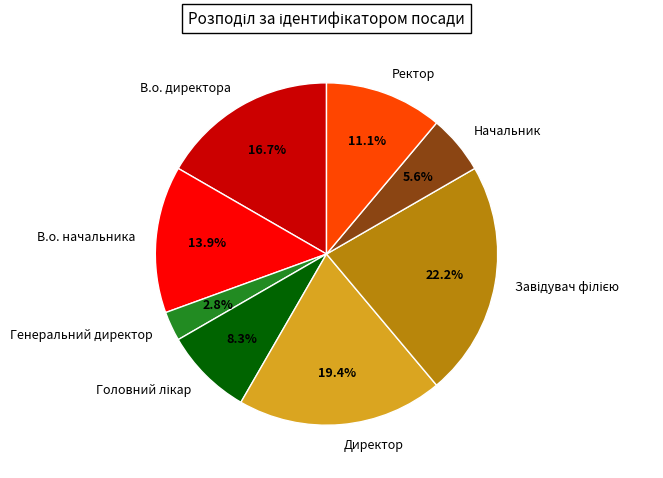

Count the number of slices in the pie.

8